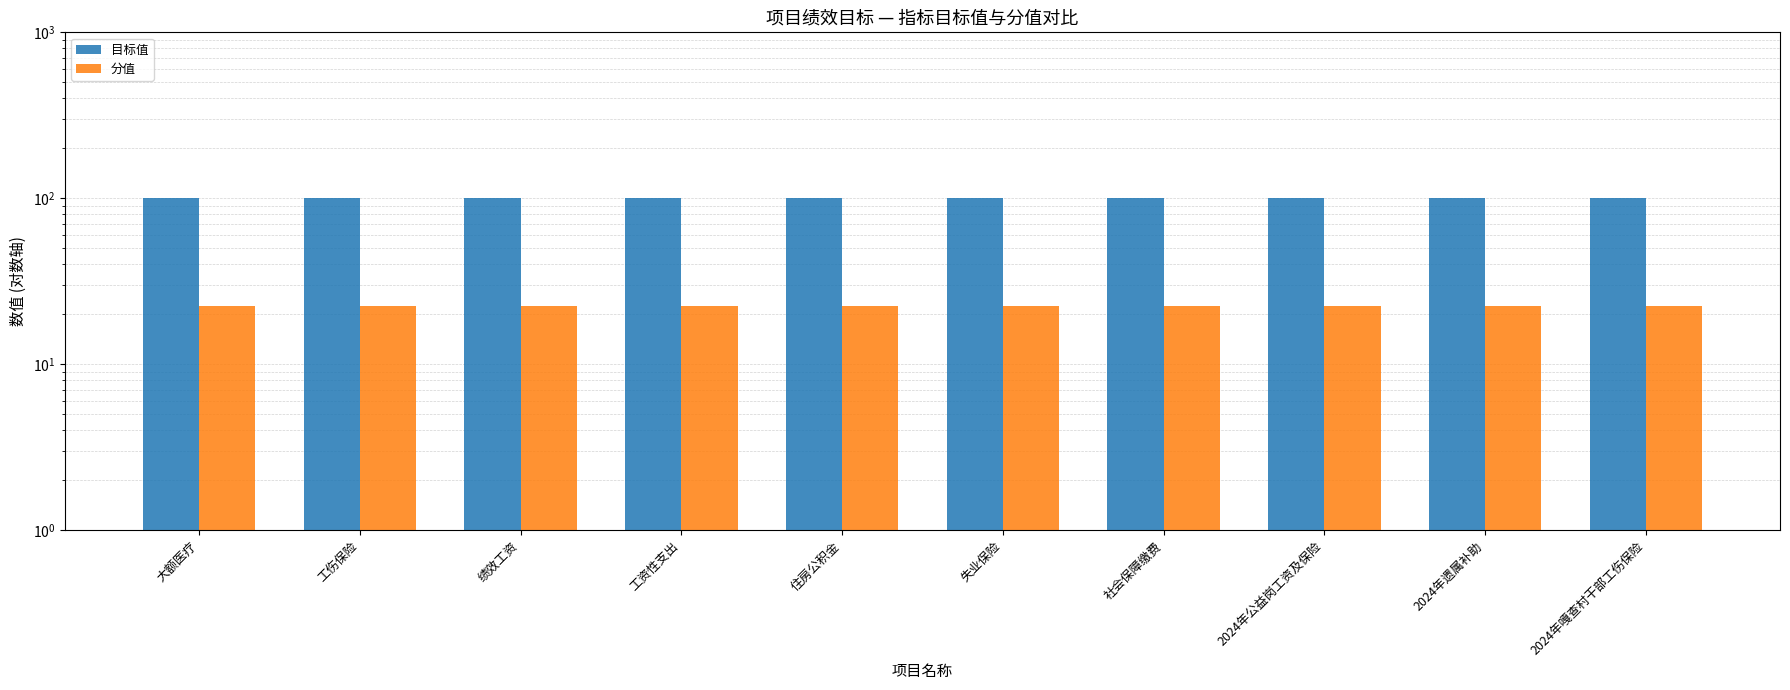

Reading left to right, extract all data points from this chart.

目标值: 100.0	100.0	100.0	100.0	100.0	100.0	100.0	100.0	100.0	100.0
分值: 22.5	22.5	22.5	22.5	22.5	22.5	22.5	22.5	22.5	22.5